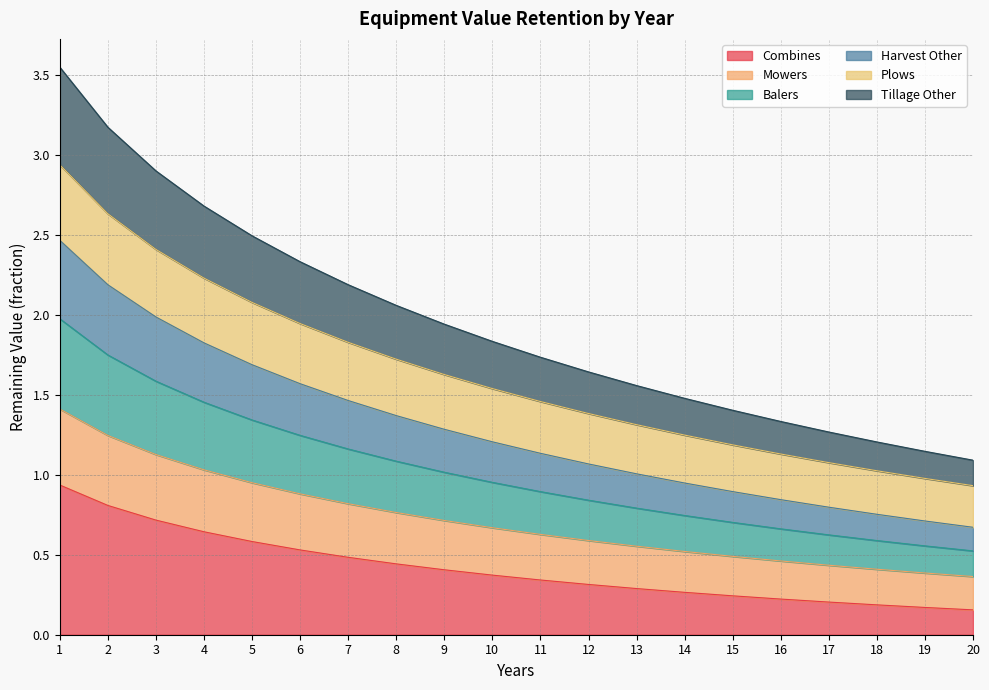

At which label does Harvest Other reach its peak?

1